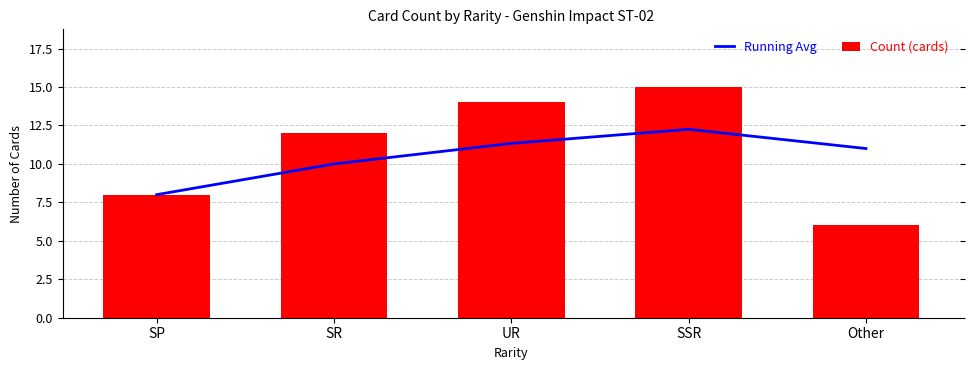

What is the approximate value of Running Avg at SP?

8.0